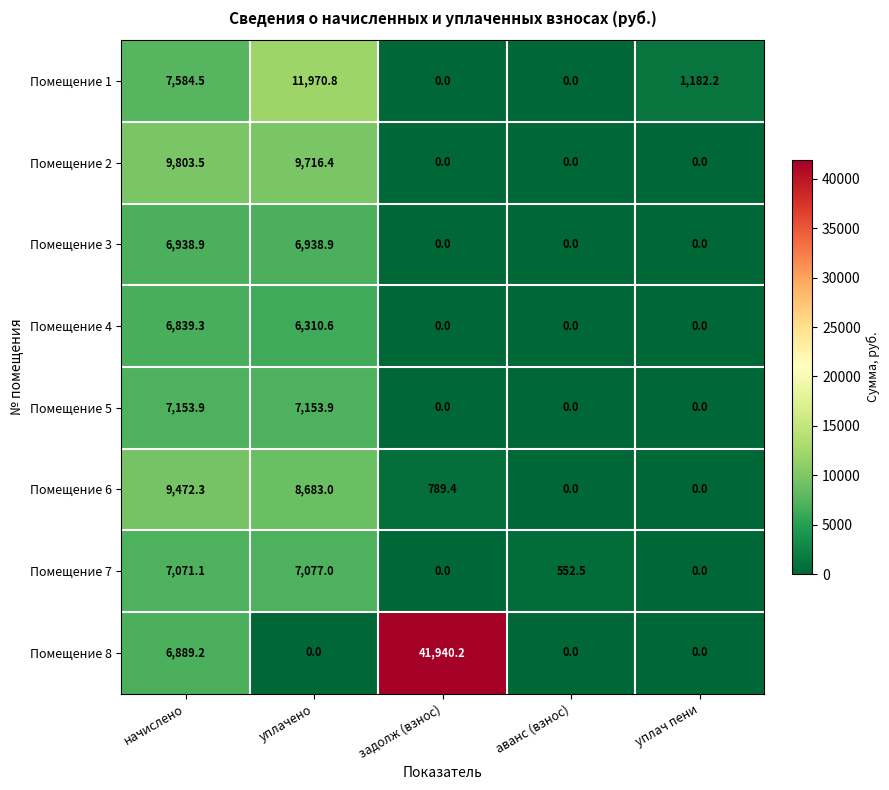

The value of Помещение 1 at задолж (взнос) is 6318.1. True or false?

False